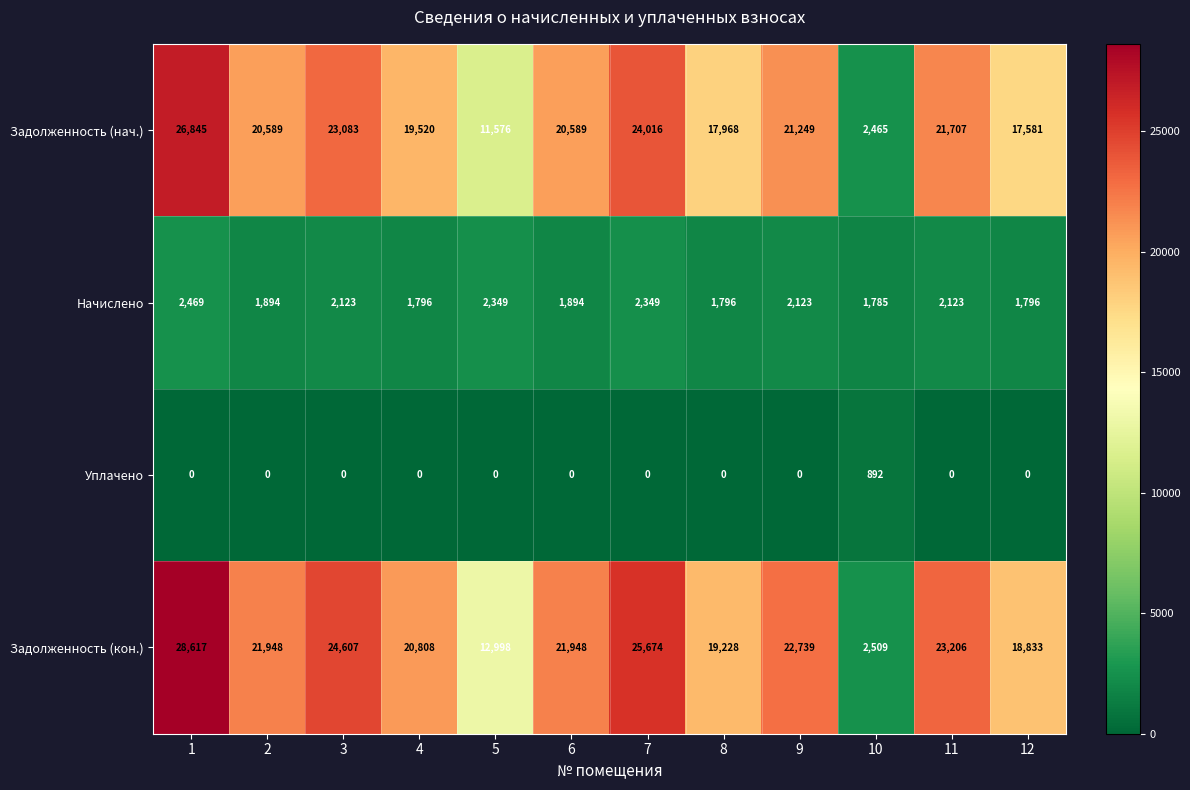

At which category is the sum across all series the highest?

1